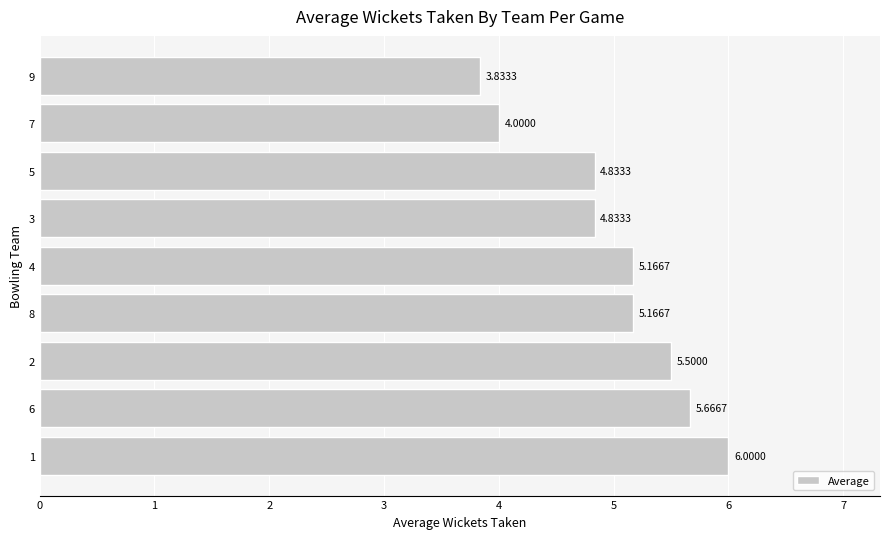

What is the change in value from 2 to 9?

-1.7